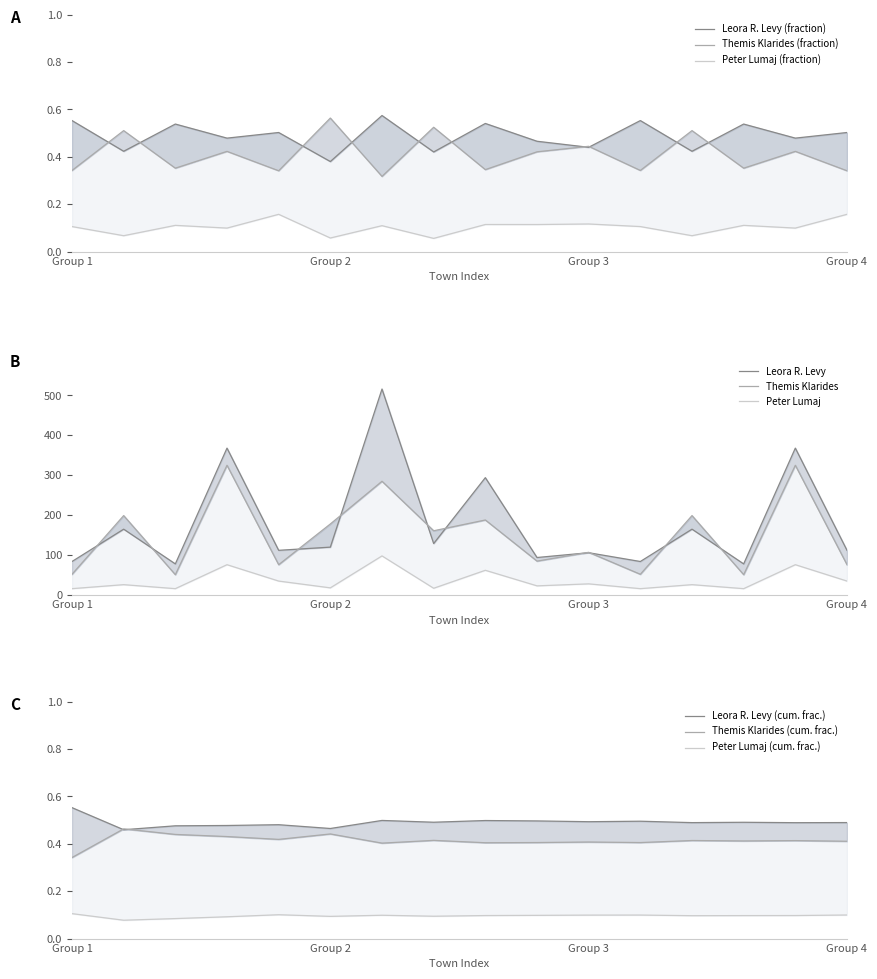

True or false: Themis Klarides (Republican) and Peter Lumaj (Republican) intersect in this chart.

False